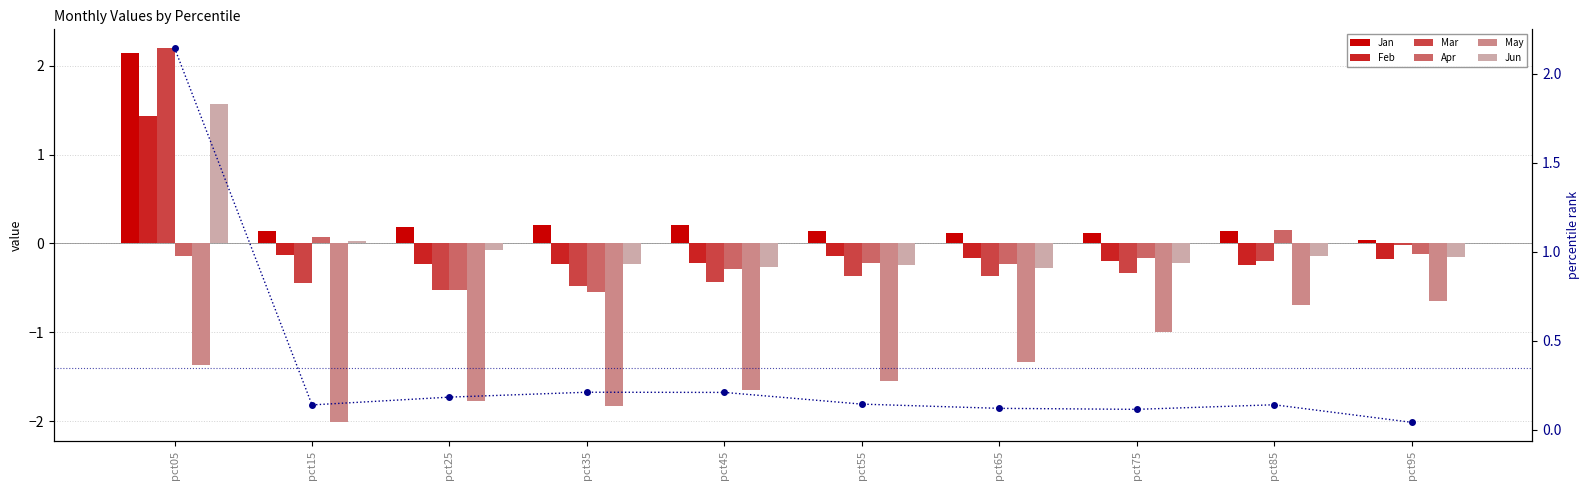

Which category has the highest value in the Mar series?

pct05